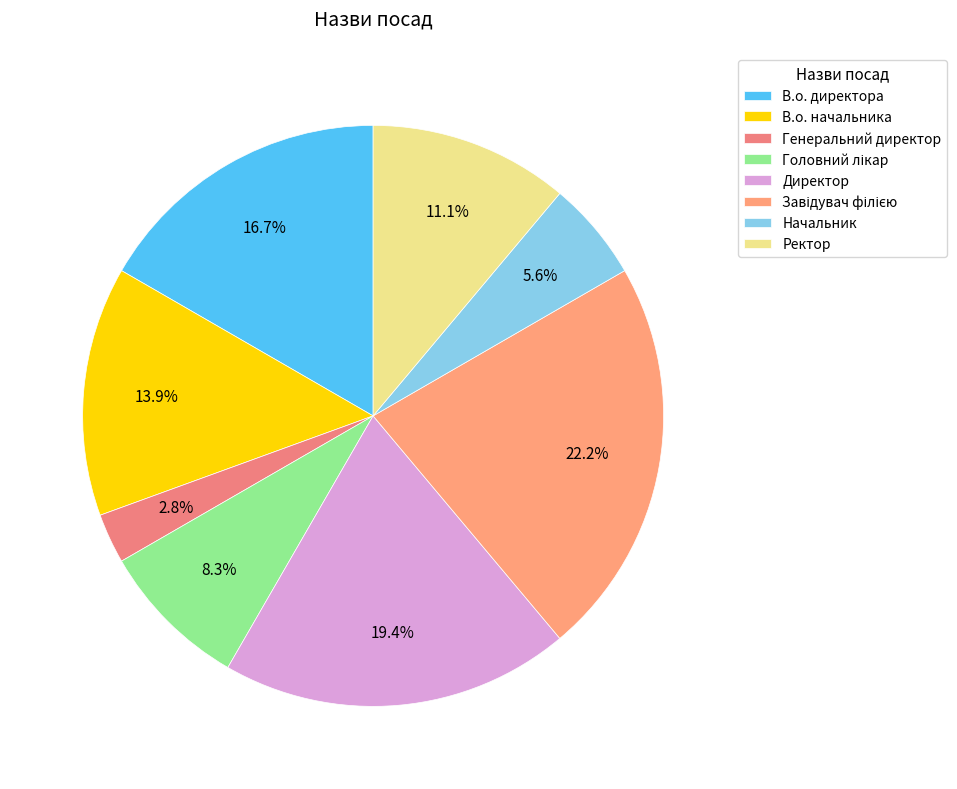

How many segments does this pie chart have?

8